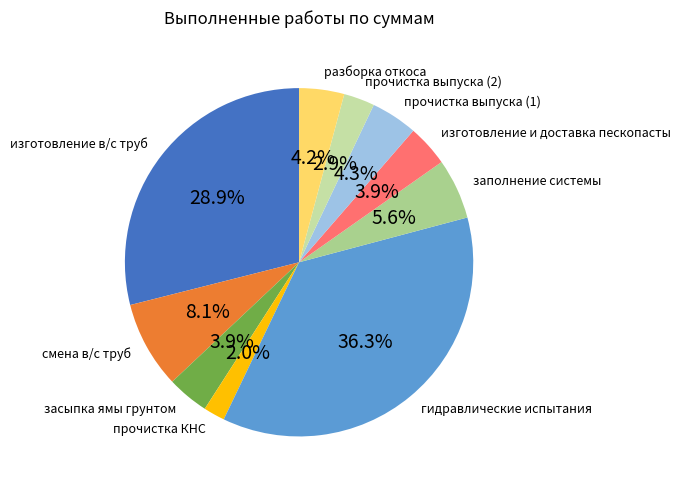

True or false: изготовление и доставка пескопасты accounts for 4% of the total.

True